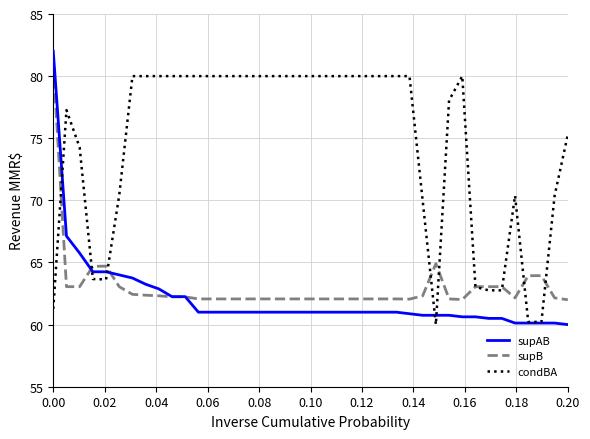

How many lines are shown in the chart?

3